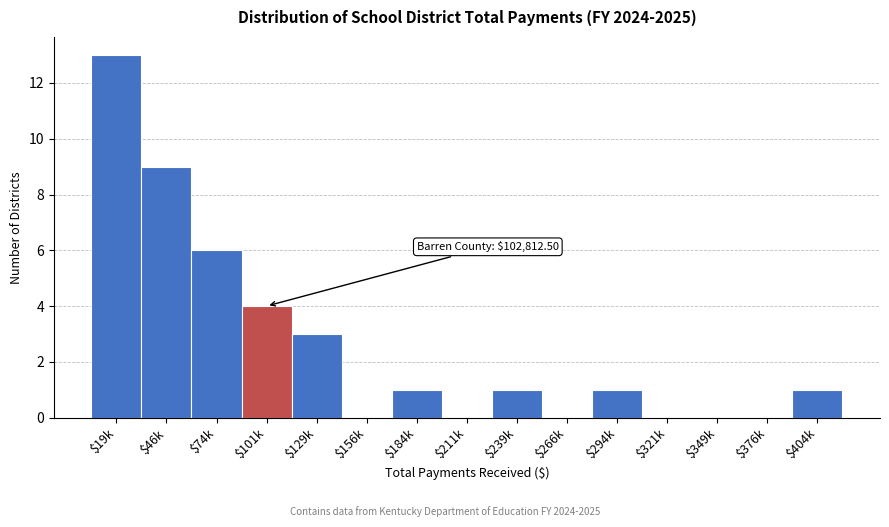

What is the greatest value displayed?

13